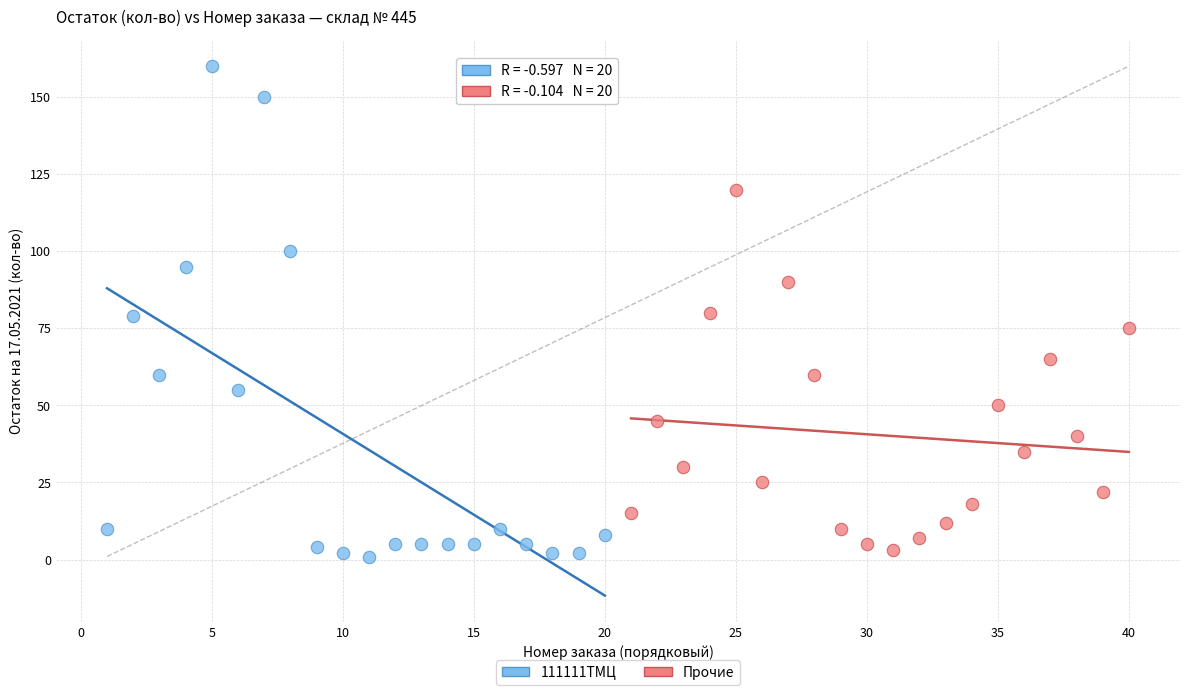

Which series reaches the maximum Y coordinate?

111111ТМЦ